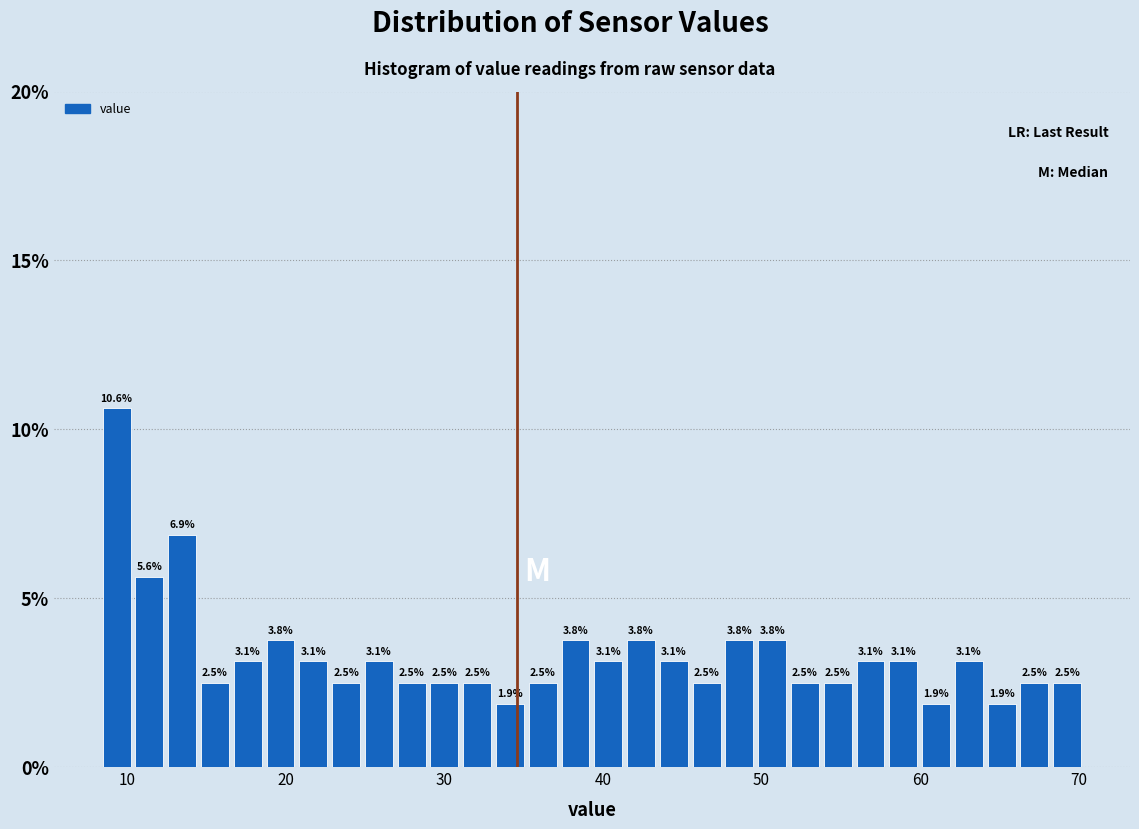

Around what value on the x-axis is the tallest bar? Give the approximate position of its centre, as read against the axis.

9